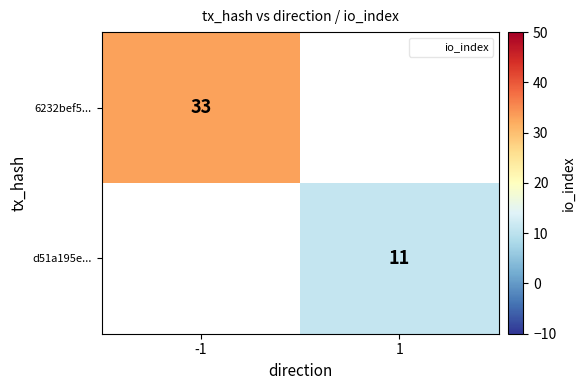

The value of d51a195e... at 1 is 15. True or false?

False